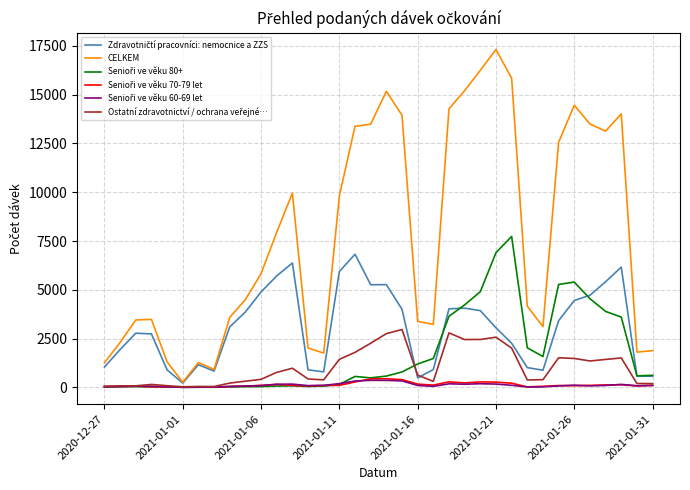

Which series has the largest range (max minus min)?

CELKEM